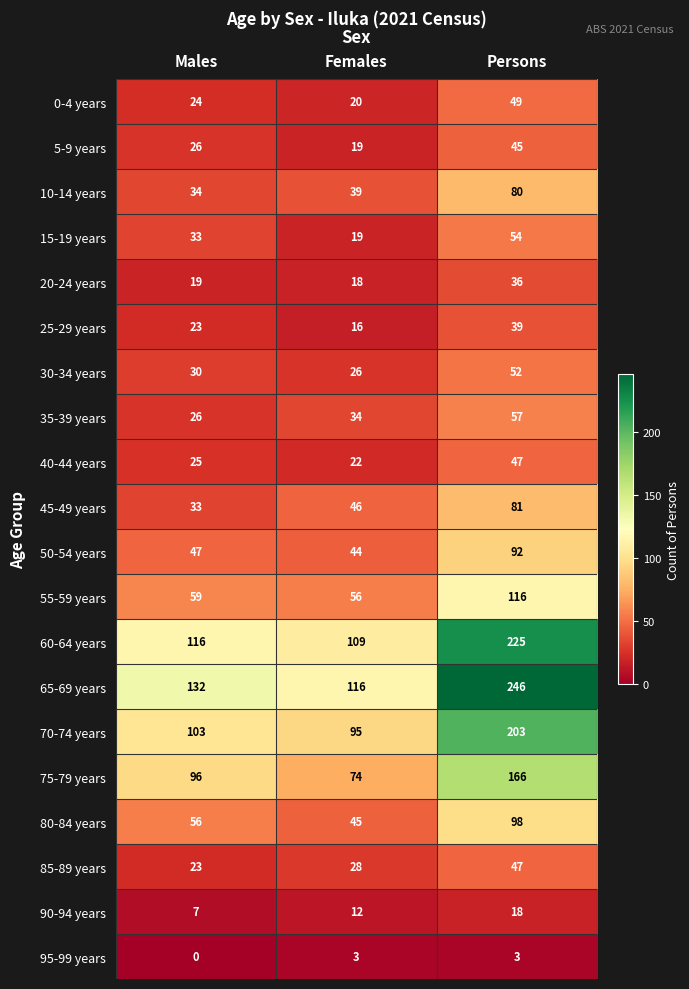

Where is 50-54 years nearest to the value 68?

Males